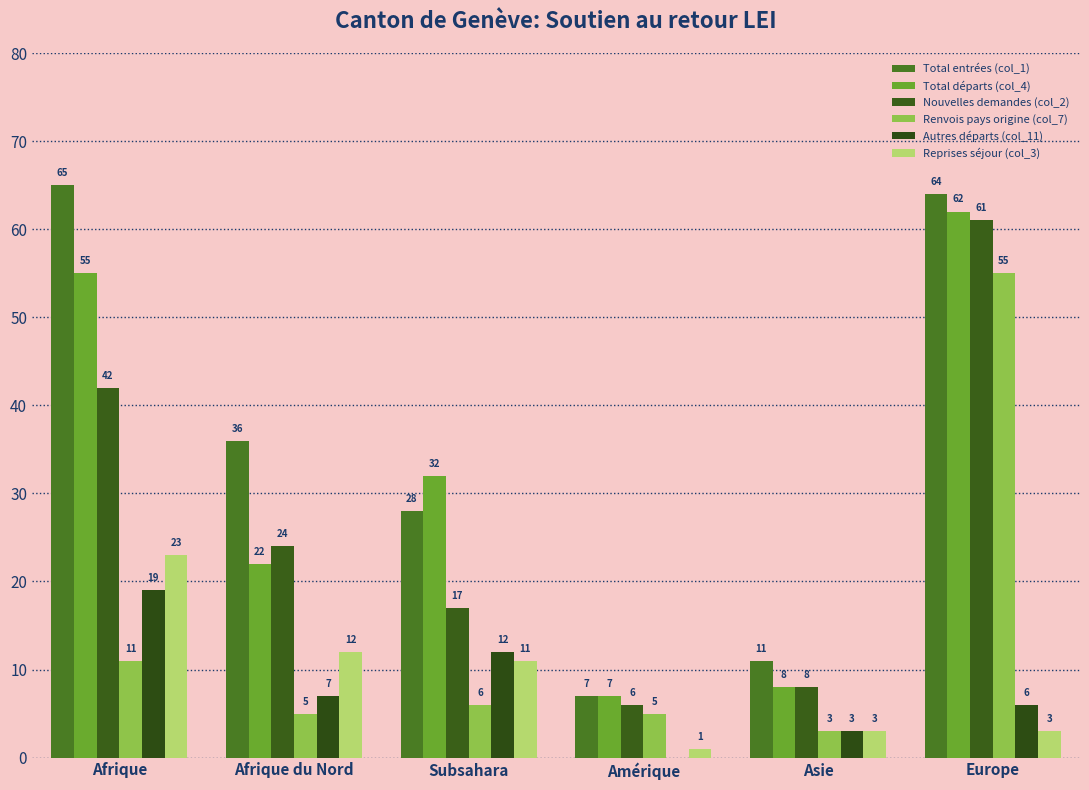

What is the difference between the maximum and minimum values in the Renvois pays origine (col_7) series?

52